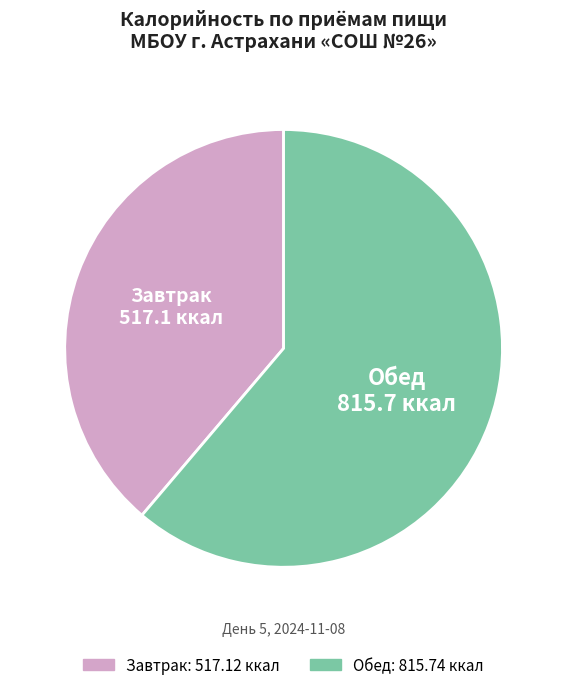

Count the number of slices in the pie.

2